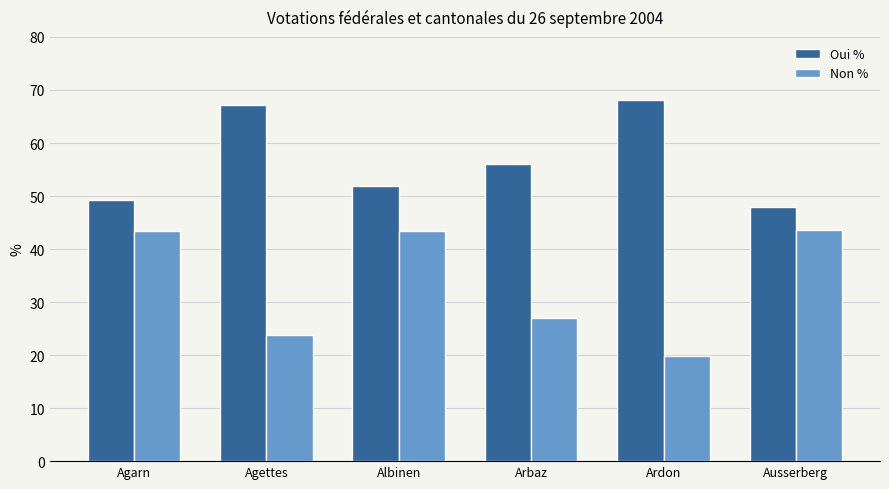

At which label does Oui % reach its minimum?

Ausserberg